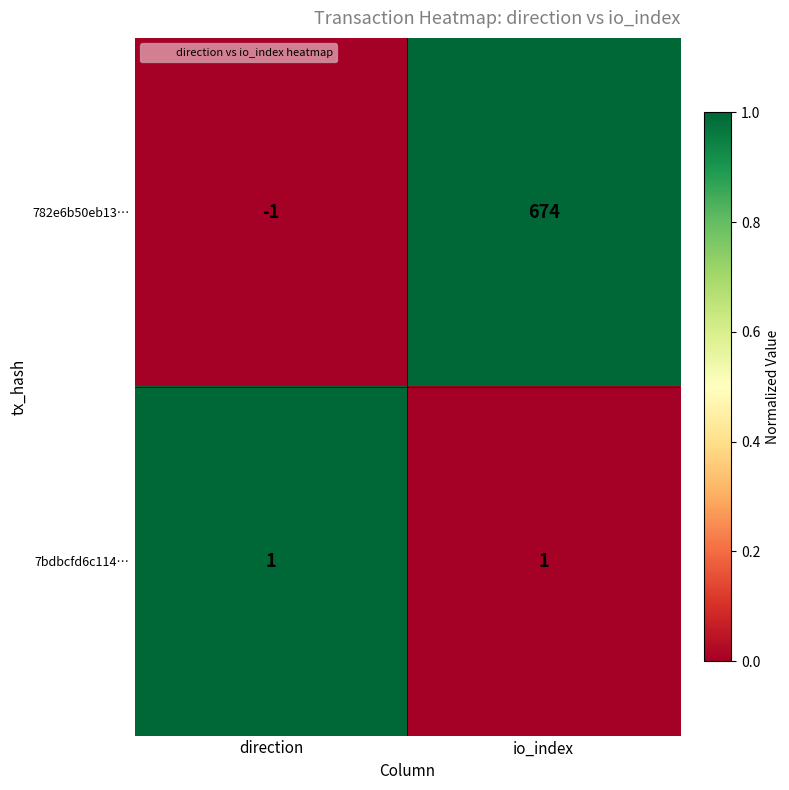

Where is 782e6b50eb13… nearest to the value 336?

direction